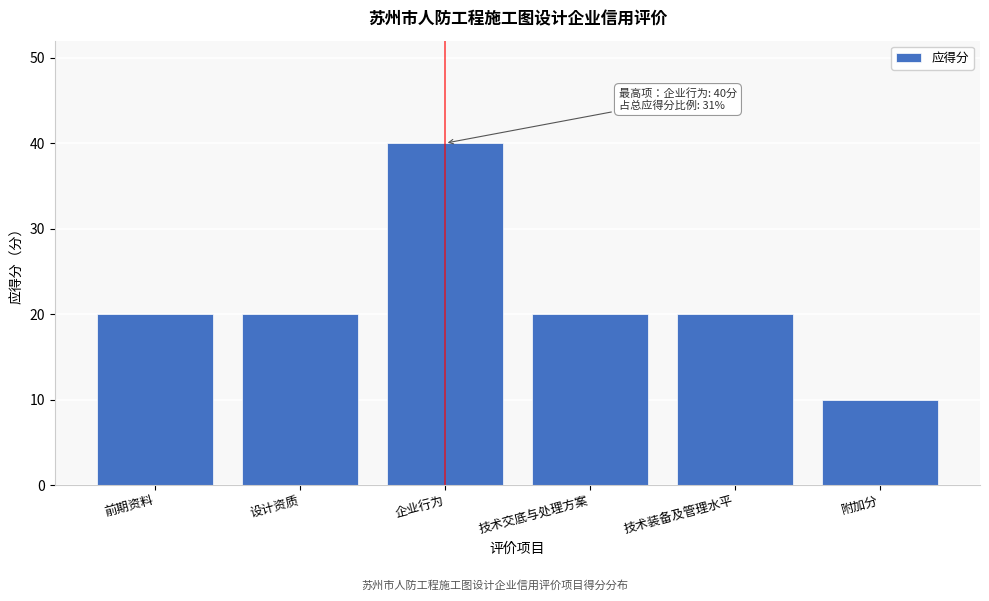

Reading left to right, list all the values displayed in this chart.

前期资料=20	设计资质=20	企业行为=40	技术交底与处理方案=20	技术装备及管理水平=20	附加分=10